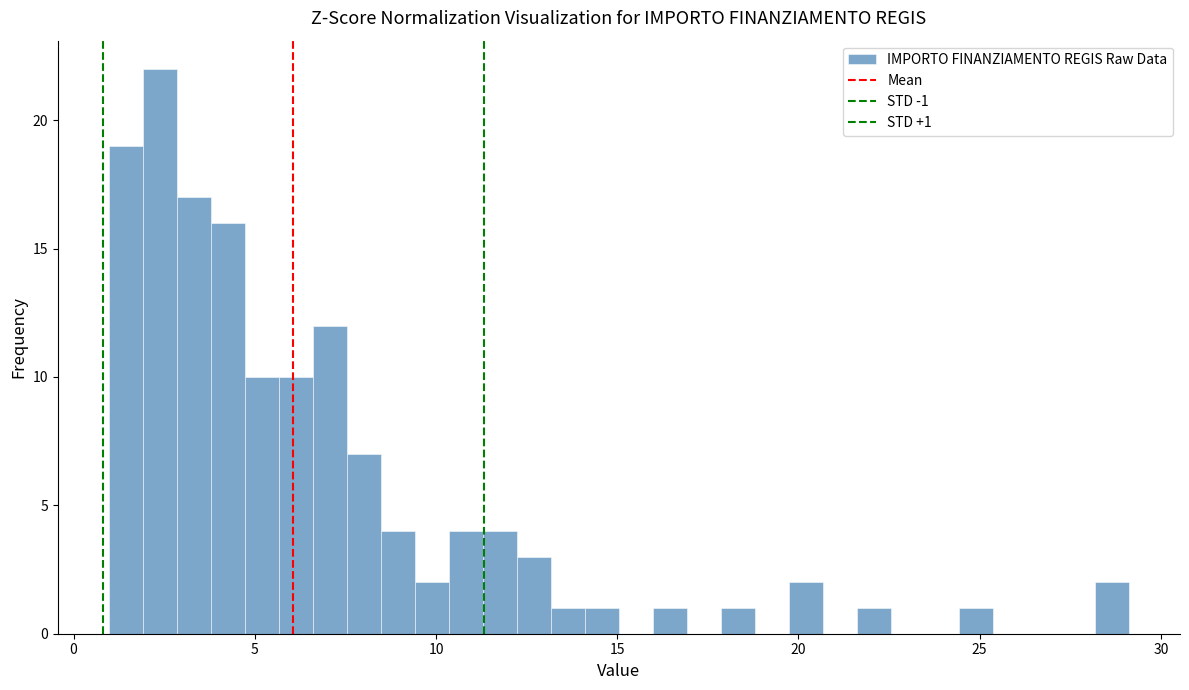

Around what value on the x-axis is the tallest bar? Give the approximate position of its centre, as read against the axis.

2.5